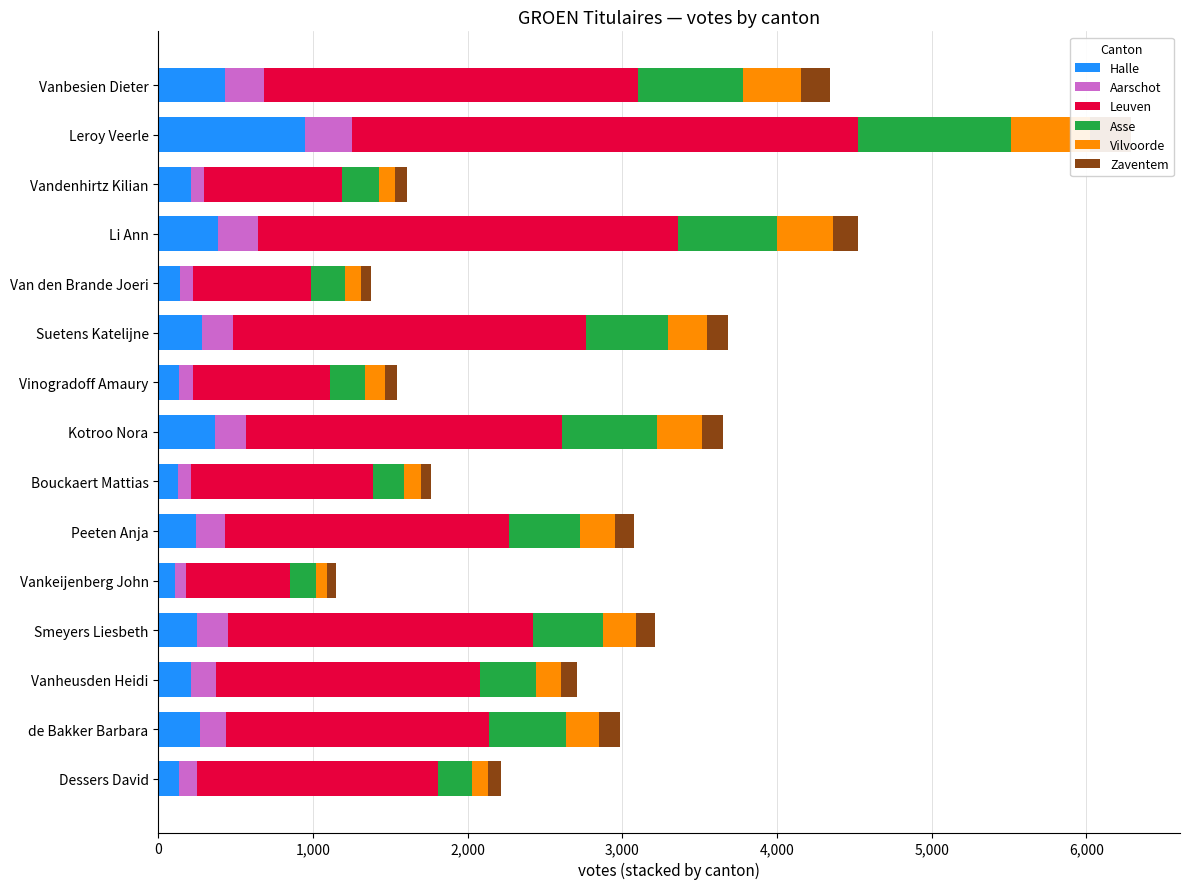

Is the value of Leuven at Kotroo Nora greater than the value of Aarschot at Dessers David?

Yes